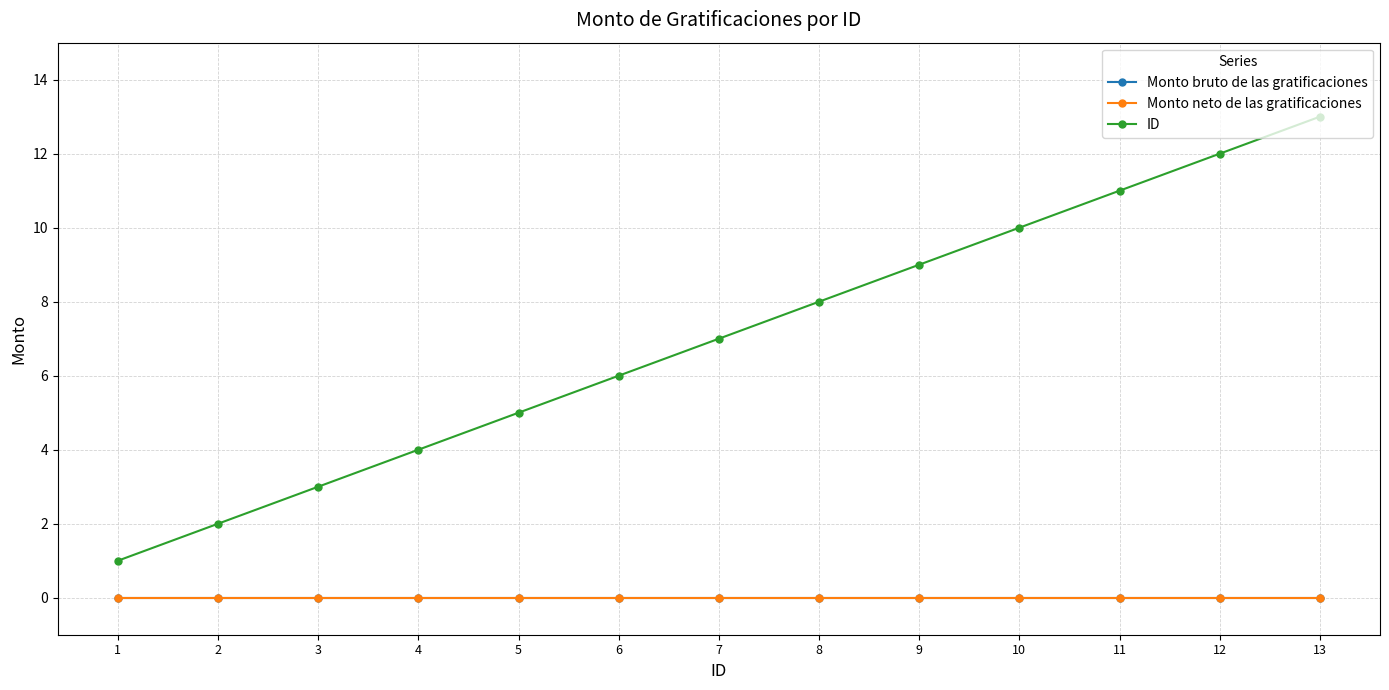

Rank the series by their maximum value, from lowest to highest.

Monto bruto de las gratificaciones, Monto neto de las gratificaciones, ID